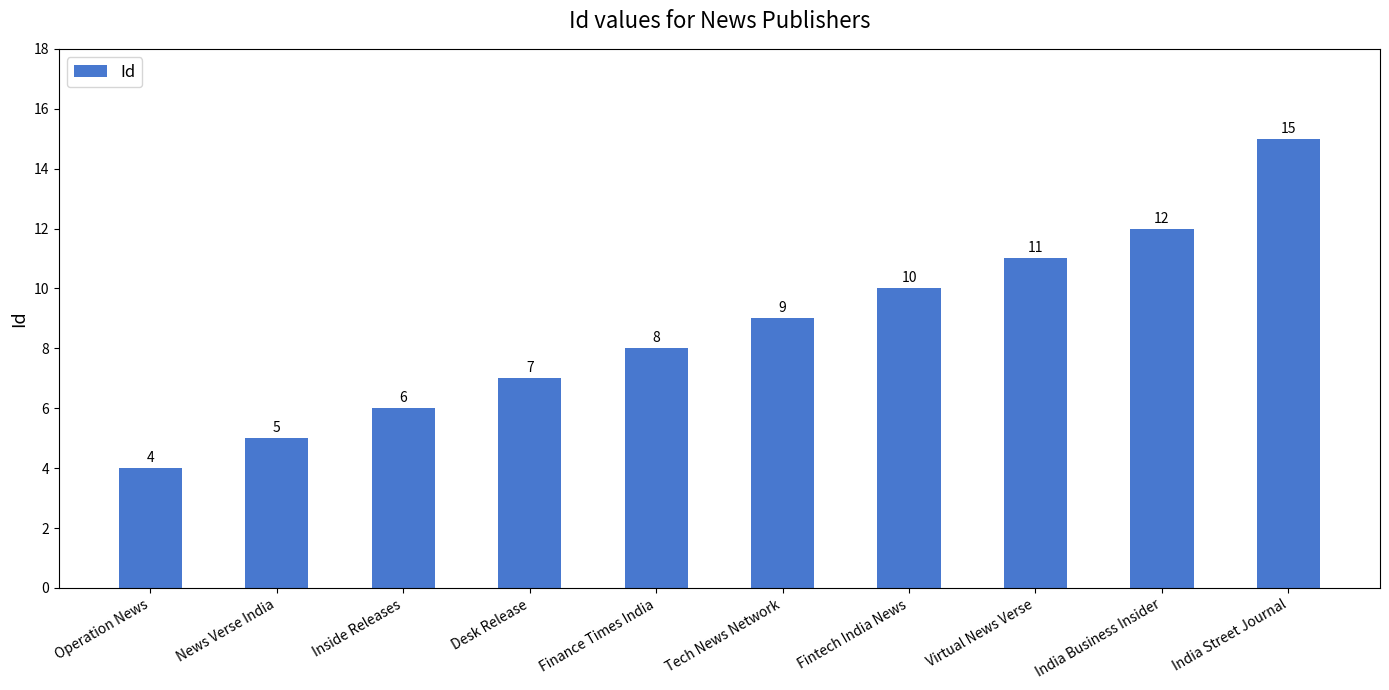

Approximately how many times larger is the value at Finance Times India compared to Virtual News Verse?

0.7